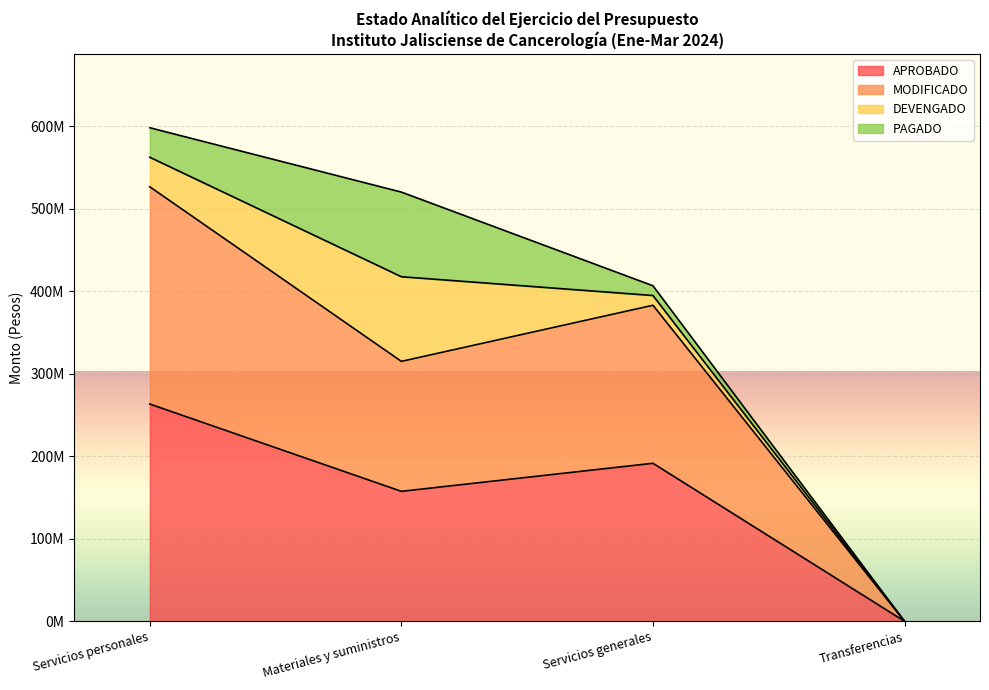

How many data points in MODIFICADO are above 383186558?

1